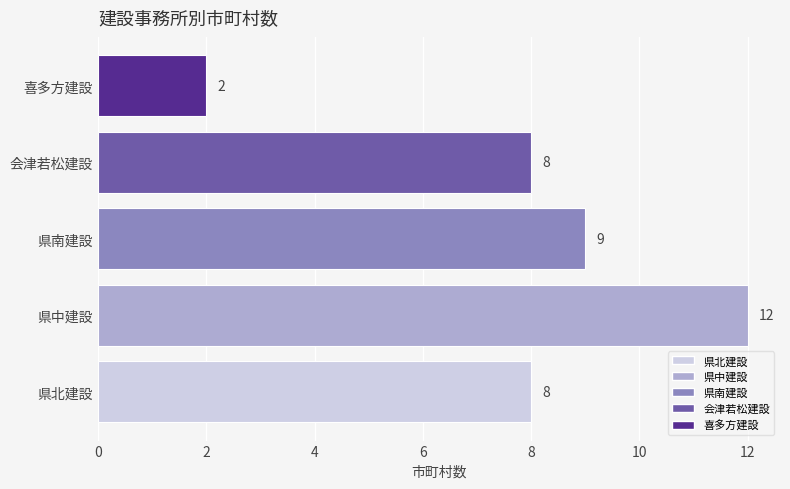

At which category does the chart reach its minimum across all series?

喜多方建設